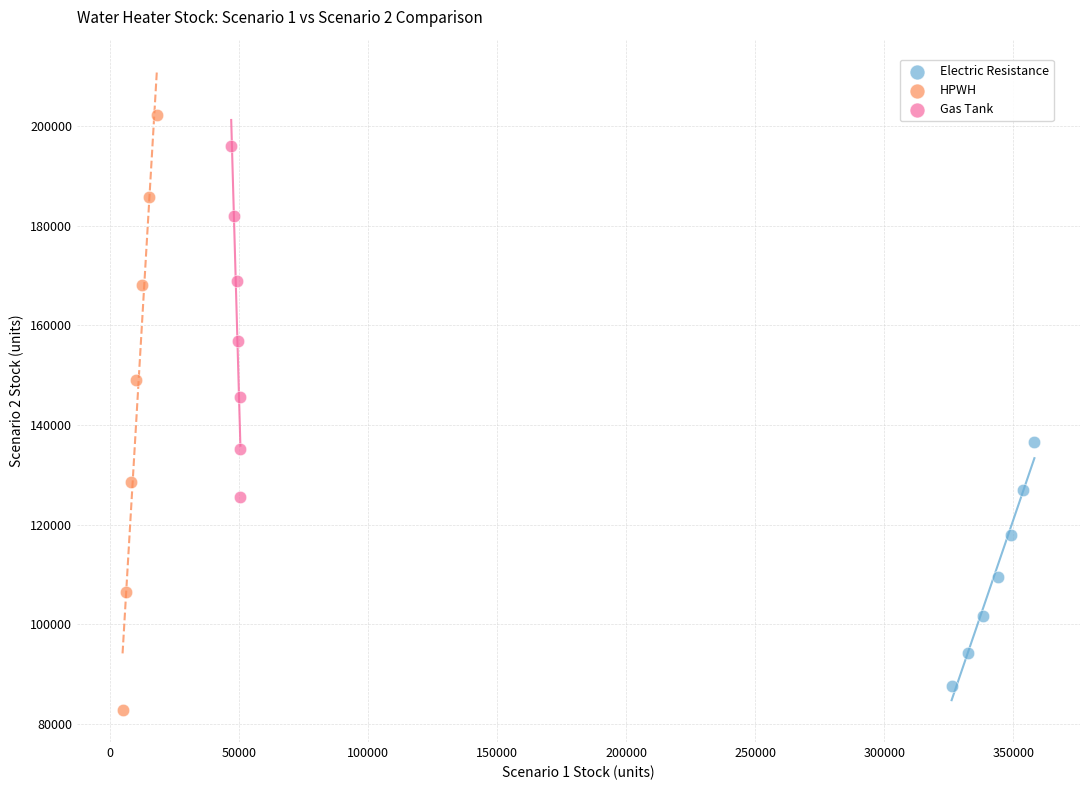

Which series has the largest Y range (max minus min)?

HPWH